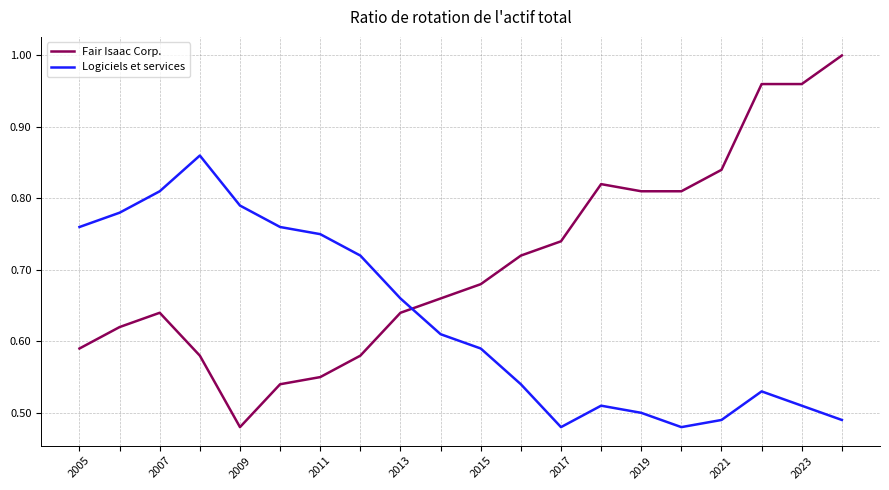

List the series in order of their peak value, highest first.

Fair Isaac Corp., Logiciels et services